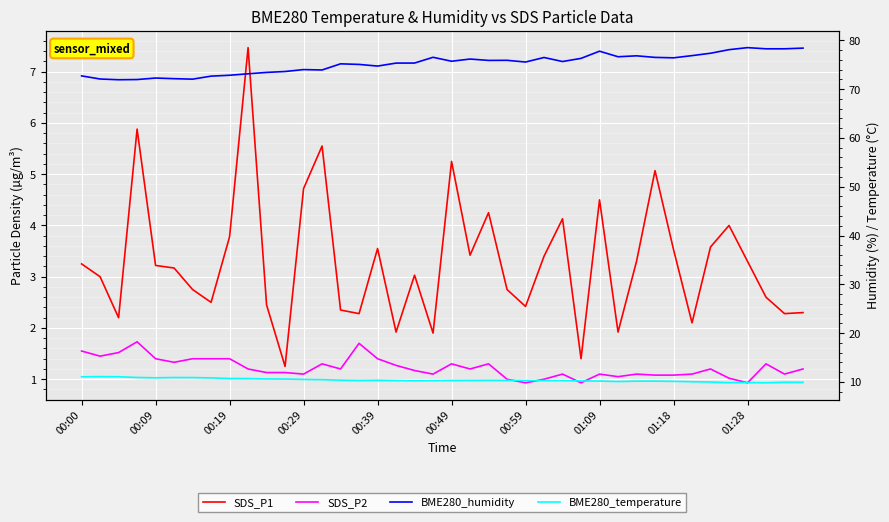

Reading right to left, transcribe all the data shown in this chart.

SDS_P1: 2.3	2.3	2.6	3.3	4.0	3.6	2.1	3.5	5.1	3.3	1.9	4.5	1.4	4.1	3.4	2.4	2.8	4.2	3.4	5.2	1.9	3.0	1.9	3.5	2.3	2.4	5.5	4.7	1.2	2.5	7.5	3.8	2.5	2.8	3.2	3.2	5.9	2.2	3.0	3.2
SDS_P2: 1.2	1.1	1.3	0.9	1.0	1.2	1.1	1.1	1.1	1.1	1.1	1.1	0.9	1.1	1.0	0.9	1.0	1.3	1.2	1.3	1.1	1.2	1.3	1.4	1.7	1.2	1.3	1.1	1.1	1.1	1.2	1.4	1.4	1.4	1.3	1.4	1.7	1.5	1.4	1.6
BME280_humidity: 78.4	78.3	78.3	78.5	78.1	77.3	76.9	76.4	76.5	76.8	76.6	77.8	76.3	75.7	76.5	75.5	75.9	75.9	76.2	75.7	76.5	75.3	75.3	74.7	75.1	75.2	73.9	74.0	73.6	73.4	73.1	72.8	72.7	72.0	72.1	72.3	72.0	71.9	72.1	72.7
BME280_temperature: 9.9	9.9	9.8	9.9	9.9	10.0	10.0	10.1	10.2	10.2	10.1	10.2	10.2	10.3	10.3	10.3	10.3	10.3	10.3	10.3	10.3	10.2	10.3	10.3	10.3	10.4	10.5	10.5	10.6	10.6	10.7	10.7	10.8	10.9	10.9	10.8	10.9	11.1	11.1	11.1